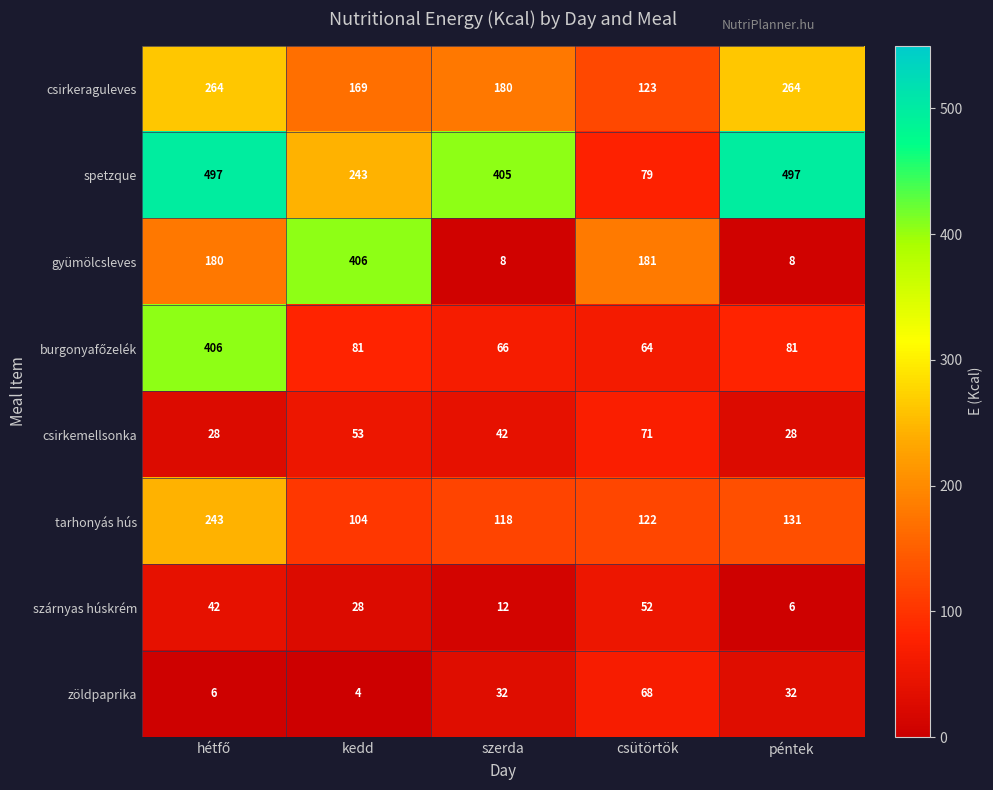

What is the sum of all gyümölcsleves values?

783